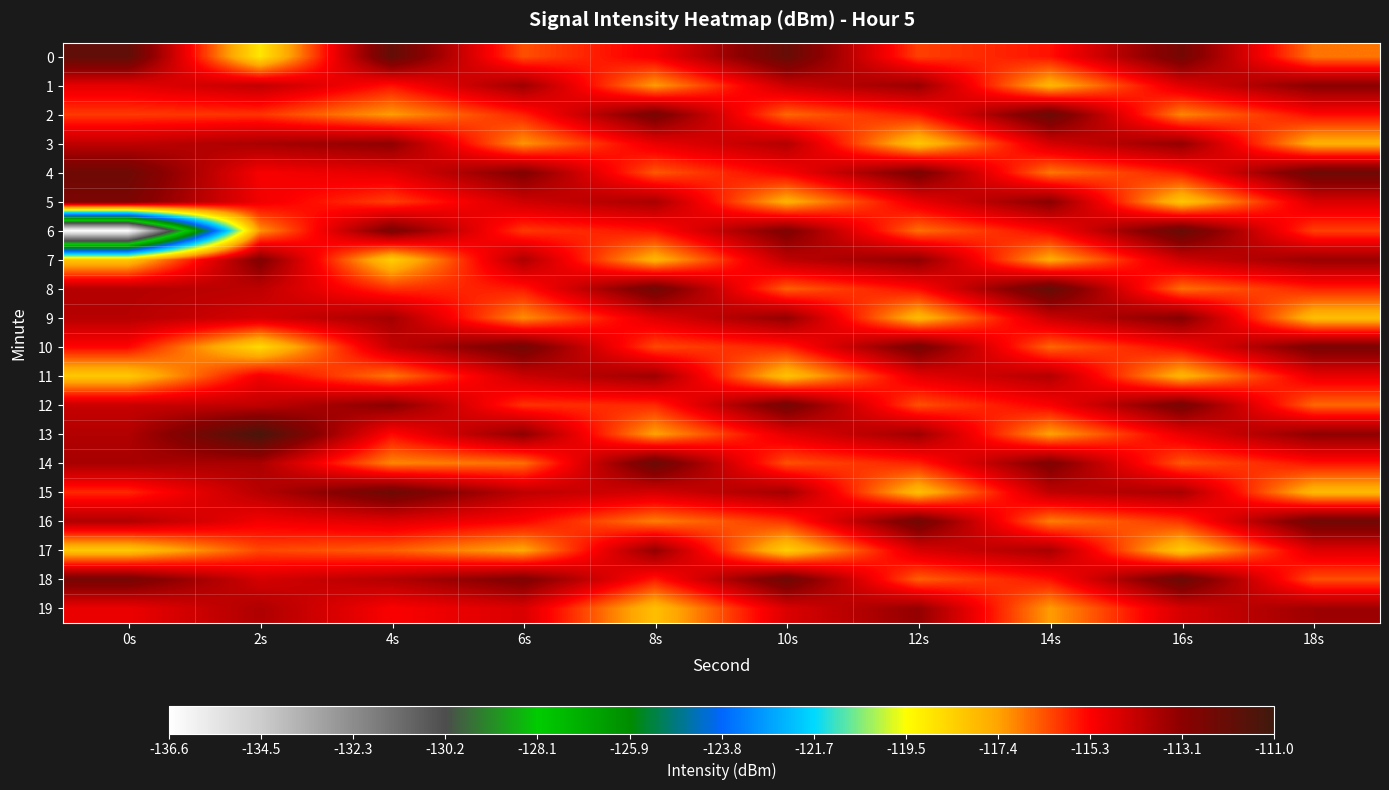

Reading right to left, extract all data points from this chart.

0: 18s=-116.8	16s=-112.5	14s=-115.5	12s=-116.1	10s=-112.1	8s=-115.1	6s=-116.3	4s=-112.0	2s=-119.0	0s=-111.9
1: 18s=-113.1	16s=-114.7	14s=-117.8	12s=-113.4	10s=-114.3	8s=-117.3	6s=-113.5	4s=-115.5	2s=-114.1	0s=-114.8
2: 18s=-115.4	16s=-117.0	14s=-112.2	12s=-115.6	10s=-116.6	8s=-112.6	6s=-115.7	4s=-117.3	2s=-115.9	0s=-116.0
3: 18s=-117.7	16s=-113.3	14s=-114.5	12s=-118.2	10s=-113.9	8s=-114.9	6s=-117.2	4s=-113.2	2s=-113.7	0s=-114.1
4: 18s=-112.3	16s=-115.6	14s=-116.8	12s=-112.7	10s=-115.2	8s=-116.4	6s=-112.9	4s=-114.8	2s=-115.2	0s=-112.3
5: 18s=-114.6	16s=-118.2	14s=-113.1	12s=-114.9	10s=-117.7	8s=-113.7	6s=-114.4	4s=-116.1	2s=-115.0	0s=-112.7
6: 18s=-116.1	16s=-112.1	14s=-115.3	12s=-116.7	10s=-112.8	8s=-115.5	6s=-116.0	4s=-112.7	2s=-117.2	0s=-136.6
7: 18s=-113.4	16s=-114.4	14s=-117.6	12s=-113.2	10s=-114.1	8s=-117.8	6s=-113.8	4s=-118.4	2s=-112.8	0s=-118.2
8: 18s=-115.7	16s=-116.7	14s=-112.0	12s=-115.4	10s=-116.5	8s=-112.4	6s=-115.6	4s=-115.9	2s=-114.1	0s=-113.9
9: 18s=-118.0	16s=-113.0	14s=-114.3	12s=-117.9	10s=-113.3	8s=-114.7	6s=-117.1	4s=-113.6	2s=-114.5	0s=-114.0
10: 18s=-112.7	16s=-115.3	14s=-116.6	12s=-112.6	10s=-115.7	8s=-116.2	6s=-112.5	4s=-114.2	2s=-118.7	0s=-115.3
11: 18s=-114.9	16s=-117.8	14s=-113.9	12s=-114.8	10s=-118.1	8s=-113.5	6s=-114.3	4s=-116.8	2s=-115.1	0s=-118.3
12: 18s=-116.6	16s=-112.6	14s=-115.2	12s=-116.3	10s=-112.5	8s=-115.8	6s=-115.9	4s=-113.1	2s=-114.1	0s=-114.3
13: 18s=-113.2	16s=-114.9	14s=-117.4	12s=-113.5	10s=-114.8	8s=-117.4	6s=-113.2	4s=-115.4	2s=-111.3	0s=-113.9
14: 18s=-115.5	16s=-116.4	14s=-112.8	12s=-115.7	10s=-116.3	8s=-112.2	6s=-116.7	4s=-117.0	2s=-113.7	0s=-113.7
15: 18s=-117.9	16s=-113.7	14s=-114.1	12s=-118.0	10s=-113.6	8s=-114.5	6s=-114.1	4s=-112.3	2s=-114.0	0s=-115.8
16: 18s=-112.4	16s=-115.9	14s=-116.9	12s=-112.4	10s=-115.9	8s=-116.9	6s=-115.3	4s=-114.7	2s=-115.1	0s=-113.8
17: 18s=-114.7	16s=-118.3	14s=-113.7	12s=-114.6	10s=-118.4	8s=-113.3	6s=-117.5	4s=-116.5	2s=-116.2	0s=-118.3
18: 18s=-116.3	16s=-112.2	14s=-115.5	12s=-116.5	10s=-112.3	8s=-115.6	6s=-112.8	4s=-113.9	2s=-114.5	0s=-112.5
19: 18s=-113.5	16s=-114.5	14s=-117.3	12s=-113.3	10s=-114.6	8s=-118.0	6s=-114.6	4s=-115.2	2s=-113.8	0s=-114.9